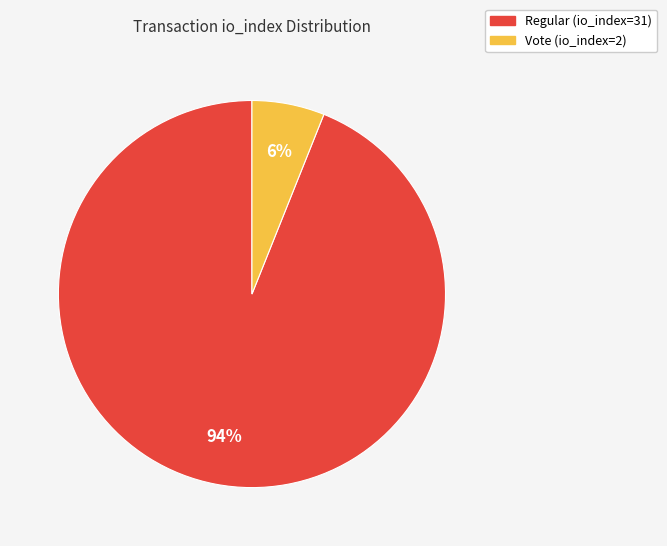

Count the number of slices in the pie.

2